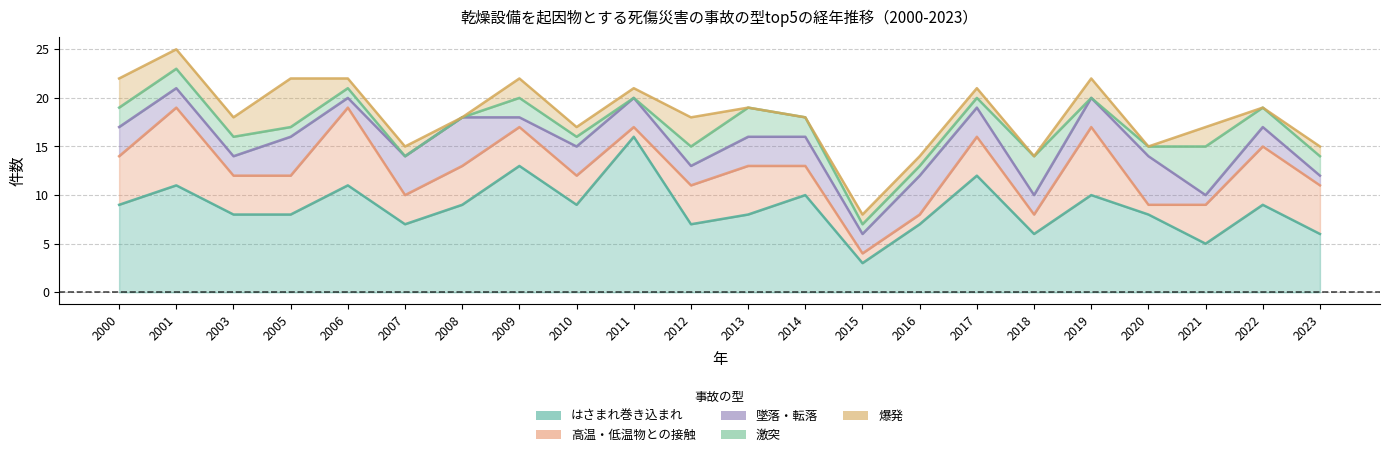

In 爆発, how many points are lower than both neighbors (excluding endpoints)?

4